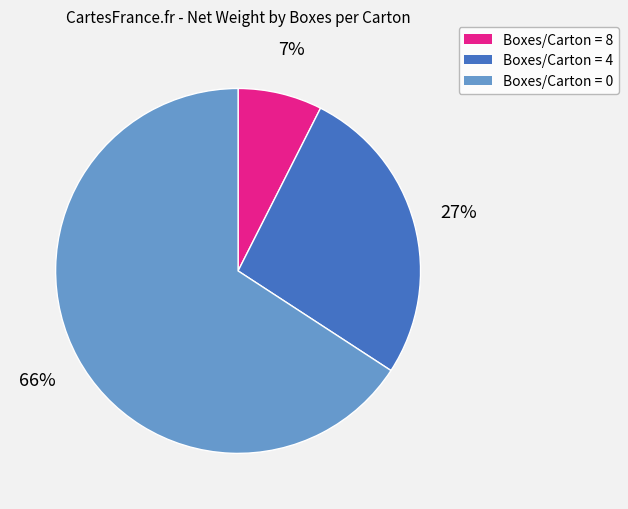

To the nearest percent, what is the average slice percentage?

33%